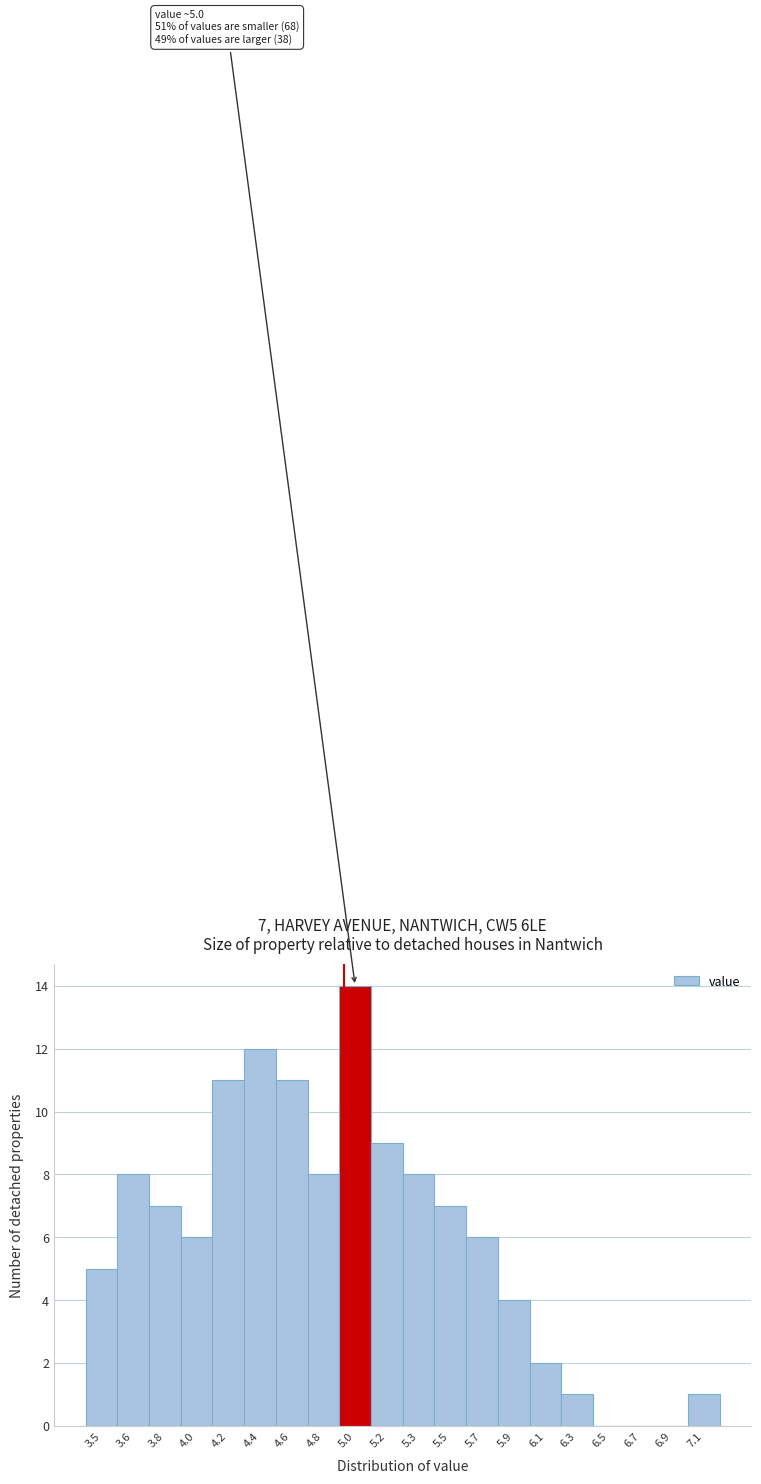

Reading right to left, transcribe all the data shown in this chart.

7.1=1	6.9=0	6.7=0	6.5=0	6.3=1	6.1=2	5.9=4	5.7=6	5.5=7	5.3=8	5.2=9	5.0=14	4.8=8	4.6=11	4.4=12	4.2=11	4.0=6	3.8=7	3.6=8	3.5=5